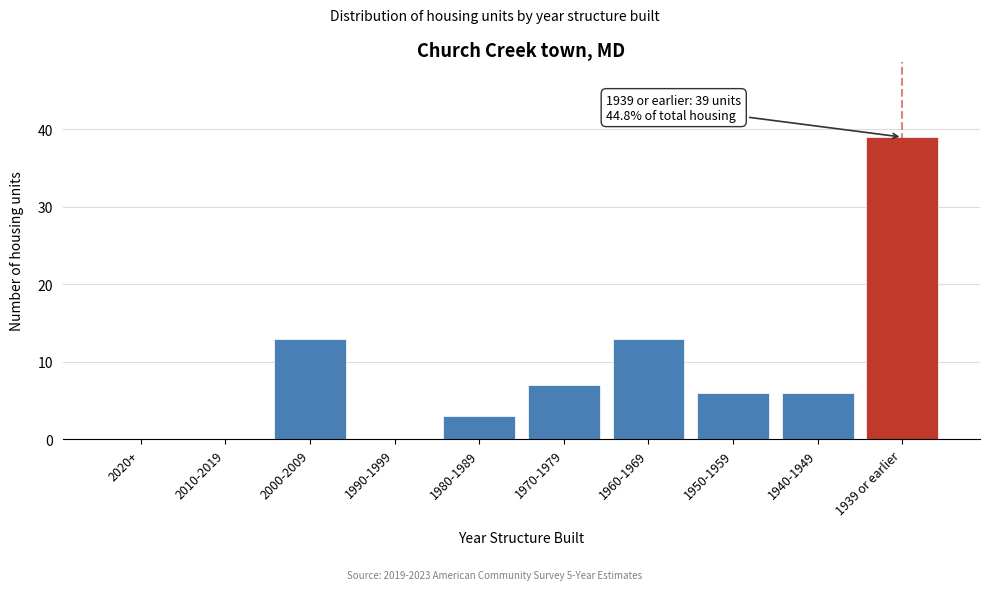

Reading right to left, transcribe all the data shown in this chart.

1939 or earlier=39	1940-1949=6	1950-1959=6	1960-1969=13	1970-1979=7	1980-1989=3	1990-1999=0	2000-2009=13	2010-2019=0	2020+=0